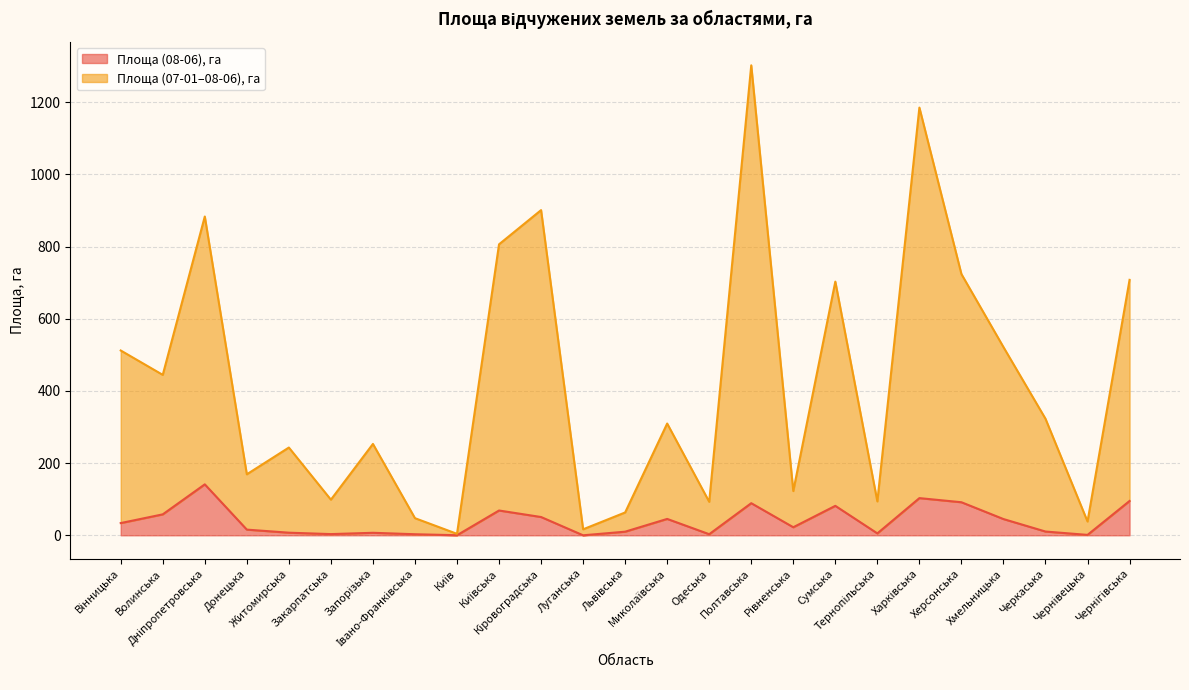

Rank the categories by Площа (07-01–08-06), га value from lowest to highest.

Київ, Луганська, Чернівецька, Івано-Франківська, Львівська, Одеська, Тернопільська, Закарпатська, Рівненська, Донецька, Житомирська, Запорізька, Миколаївська, Черкаська, Волинська, Вінницька, Хмельницька, Сумська, Чернігівська, Херсонська, Київська, Дніпропетровська, Кіровоградська, Харківська, Полтавська